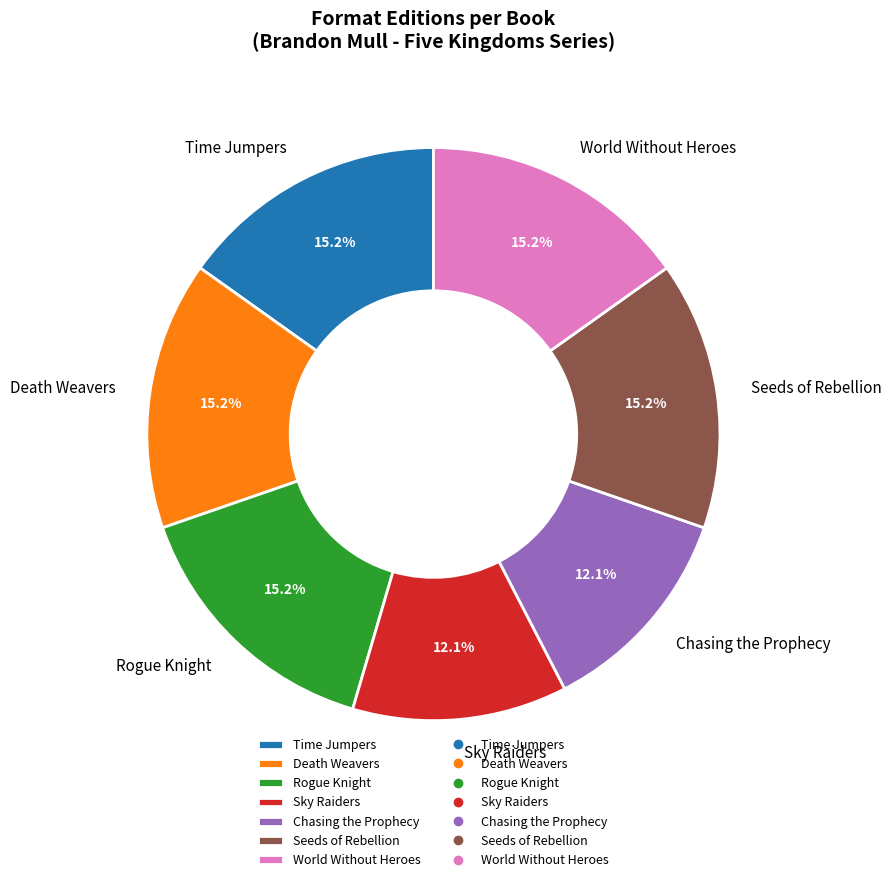

Approximately how many times larger is the value at Time Jumpers compared to Rogue Knight?

1.0